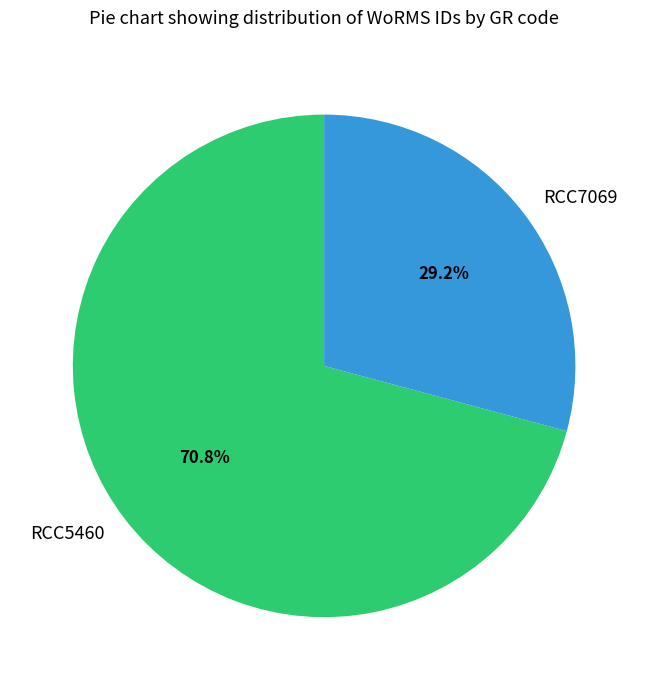

How many segments does this pie chart have?

2